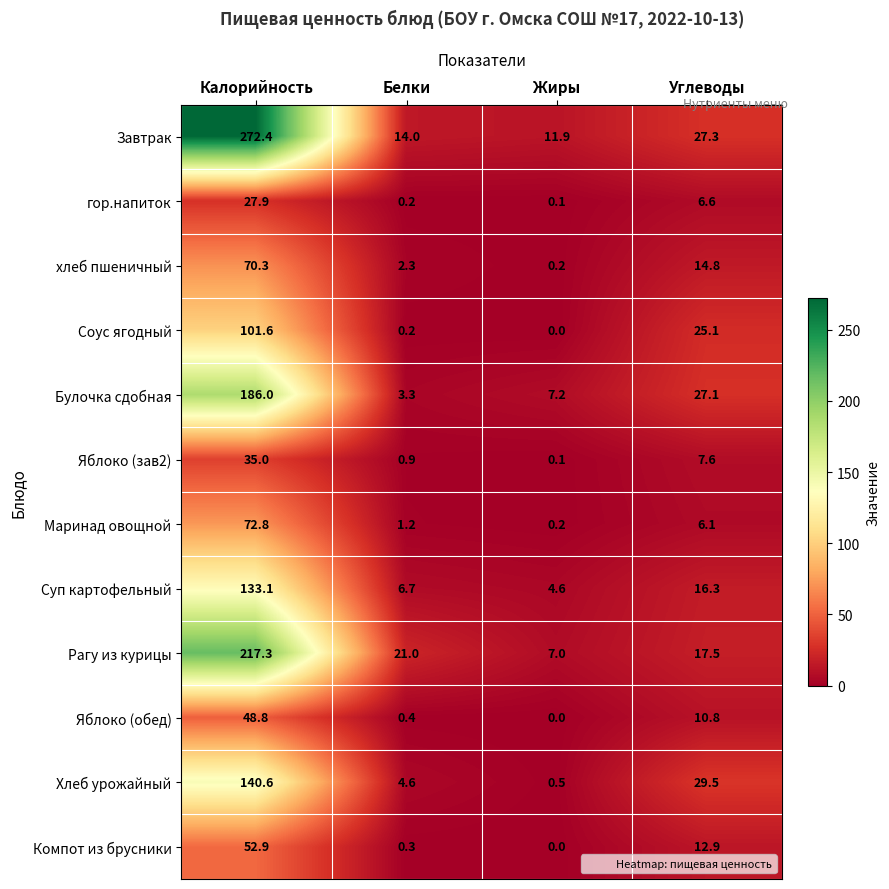

How many distinct data groups are displayed?

12